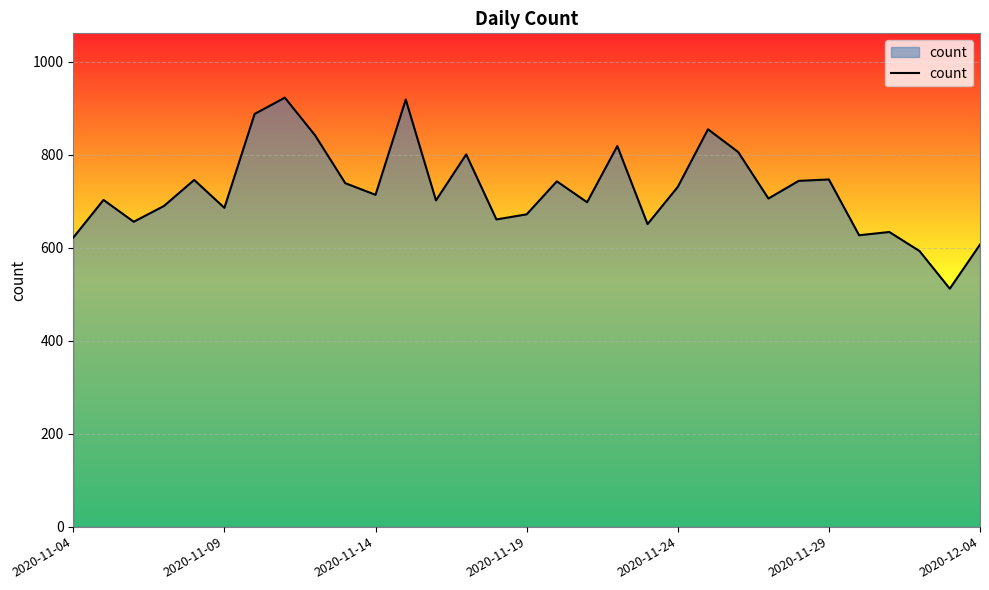

Does the chart display data point markers on the line(s)?

No